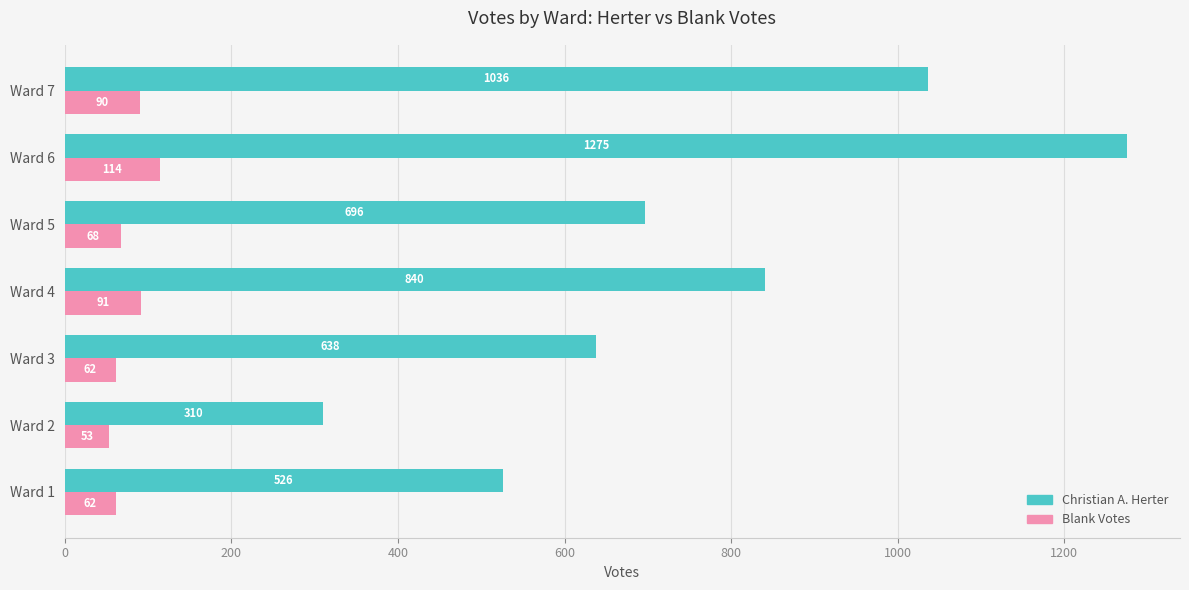

Where is Blank Votes nearest to the value 83?

Ward 7